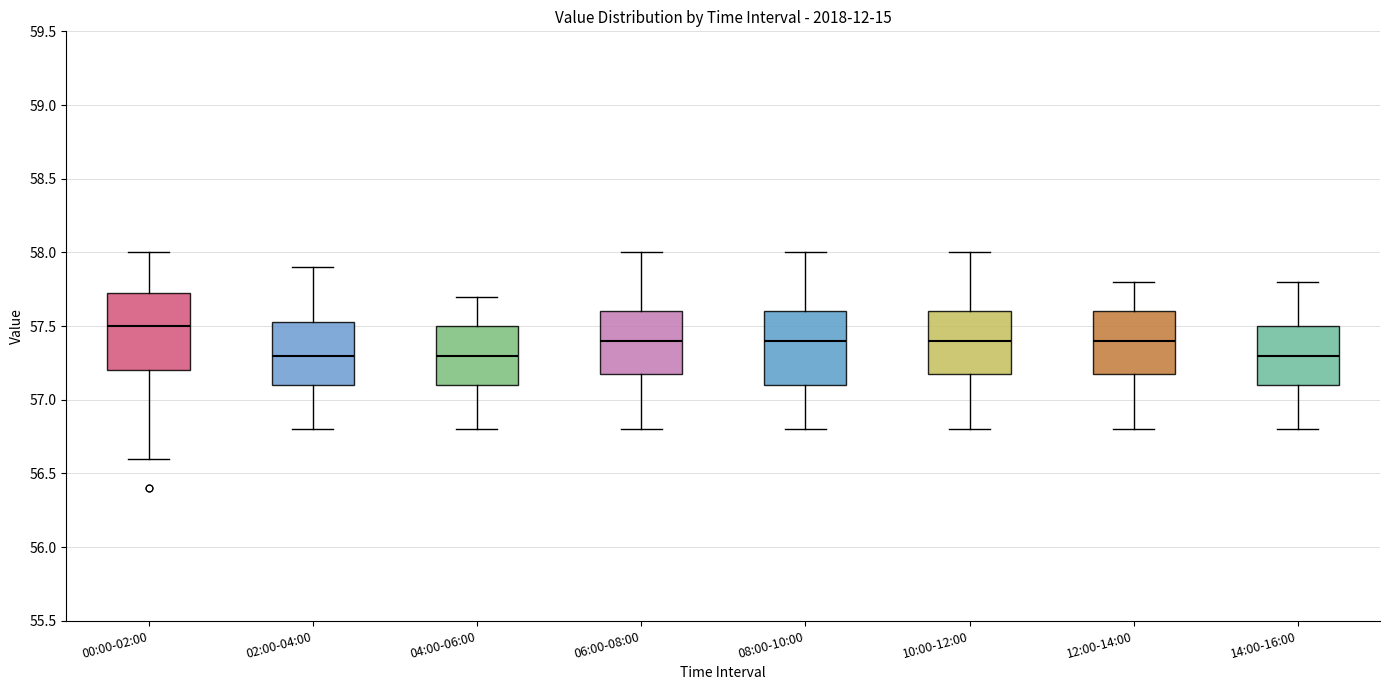

Reading left to right, transcribe this box plot: for each box, give where its median line is, the range the box spans, and where its two whiskers end, as read against the y-axis. The values are not printed on the chart, so give them approximately, as read against the axis.

00:00-02:00: median 57.50, box 57.20 to 57.75, whiskers 56.60 to 58.00
02:00-04:00: median 57.30, box 57.10 to 57.55, whiskers 56.80 to 57.90
04:00-06:00: median 57.30, box 57.10 to 57.50, whiskers 56.80 to 57.70
06:00-08:00: median 57.40, box 57.20 to 57.60, whiskers 56.80 to 58.00
08:00-10:00: median 57.40, box 57.10 to 57.60, whiskers 56.80 to 58.00
10:00-12:00: median 57.40, box 57.20 to 57.60, whiskers 56.80 to 58.00
12:00-14:00: median 57.40, box 57.20 to 57.60, whiskers 56.80 to 57.80
14:00-16:00: median 57.30, box 57.10 to 57.50, whiskers 56.80 to 57.80